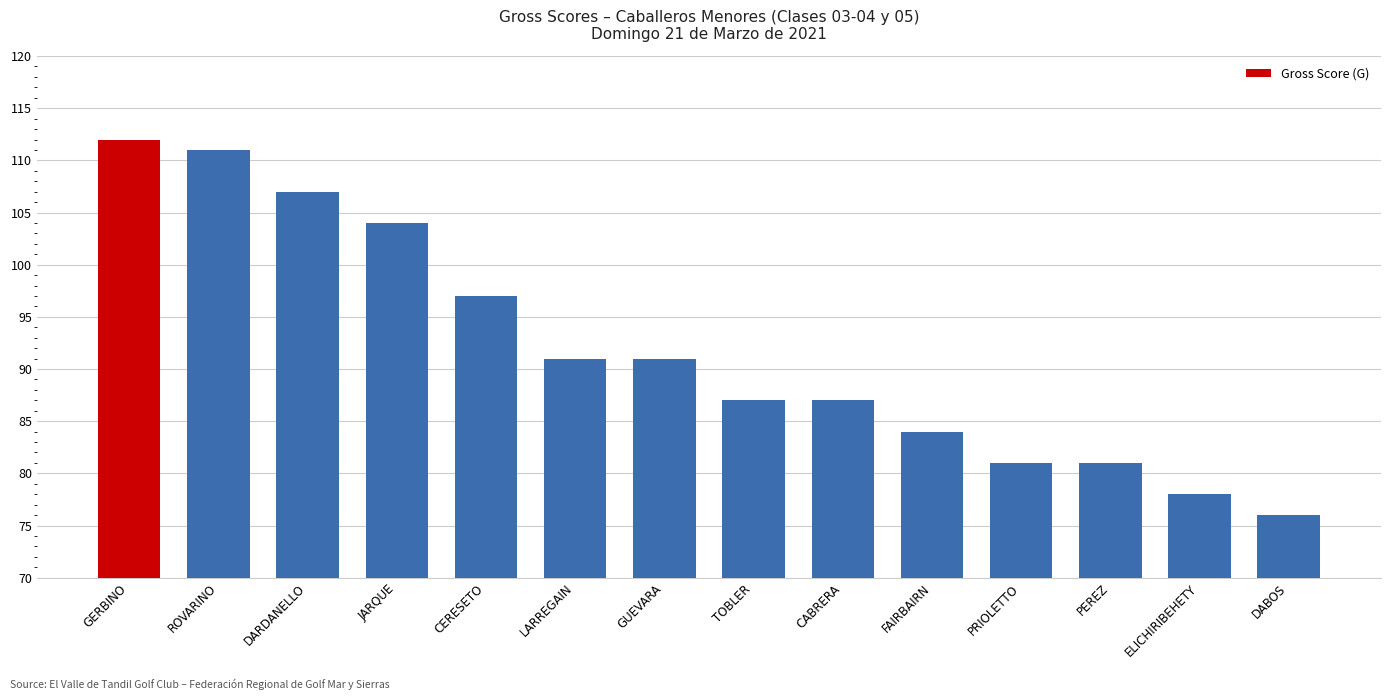

Reading left to right, what are all the values shown in this chart?

GERBINO=112	ROVARINO=111	DARDANELLO=107	JARQUE=104	CERESETO=97	LARREGAIN=91	GUEVARA=91	TOBLER=87	CABRERA=87	FAIRBAIRN=84	PRIOLETTO=81	PEREZ=81	ELICHIRIBEHETY=78	DABOS=76